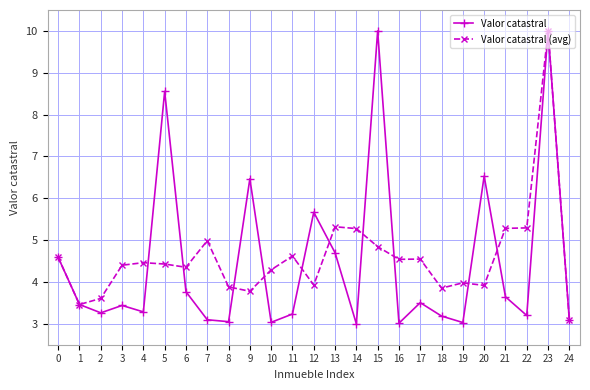

What value does the Valor catastral series have at 11?

3.2